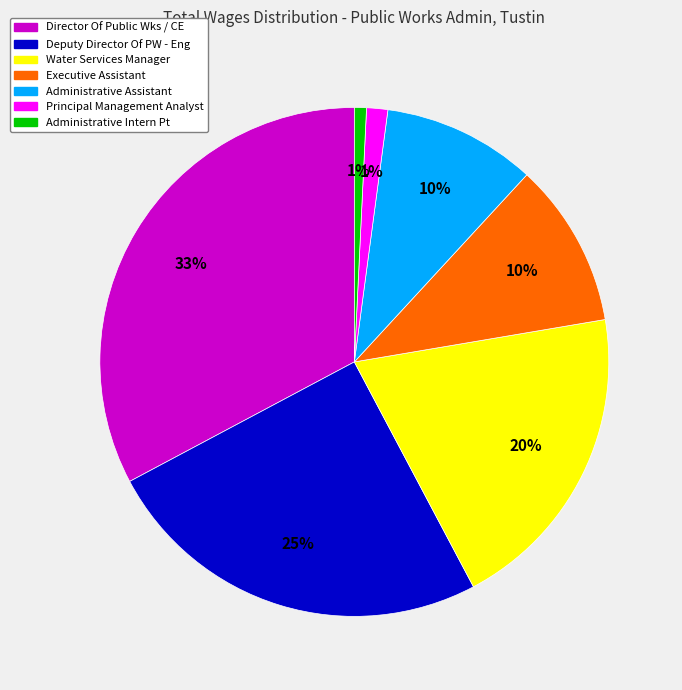

Combined, do Executive Assistant and Deputy Director Of PW - Eng account for over 50%?

No